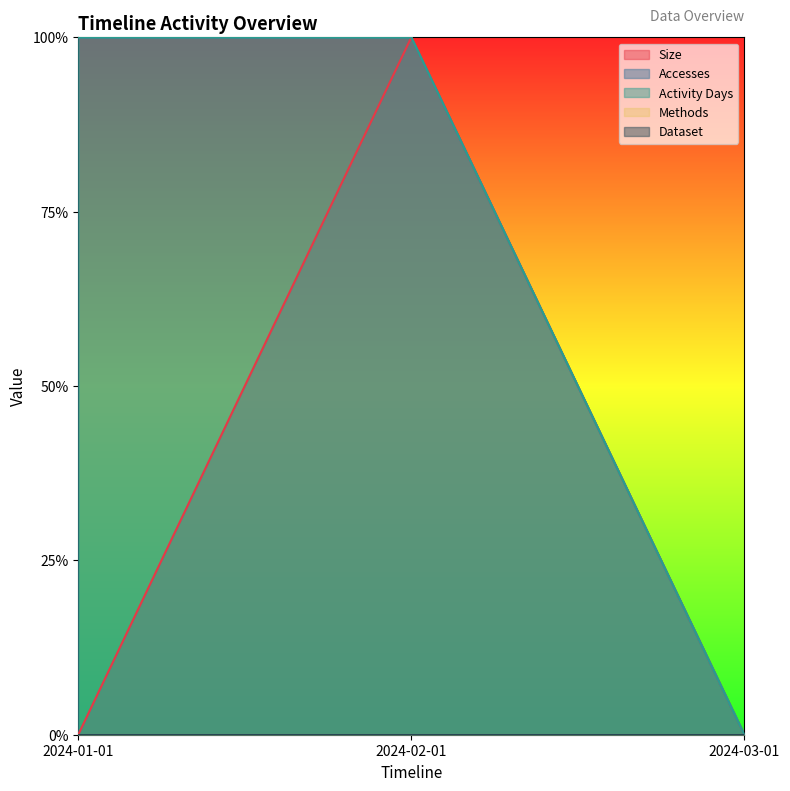

Which series has the widest spread of values?

Size